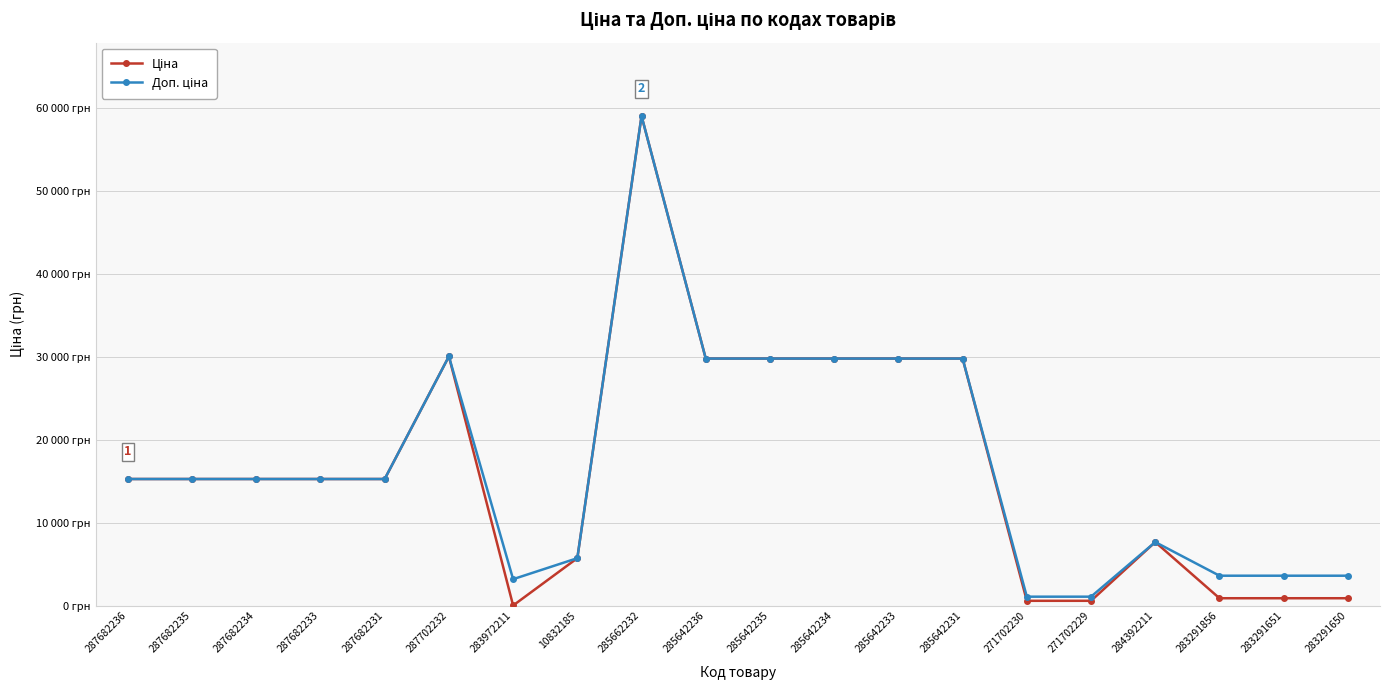

True or false: Ціна and Доп. ціна cross at least once.

False